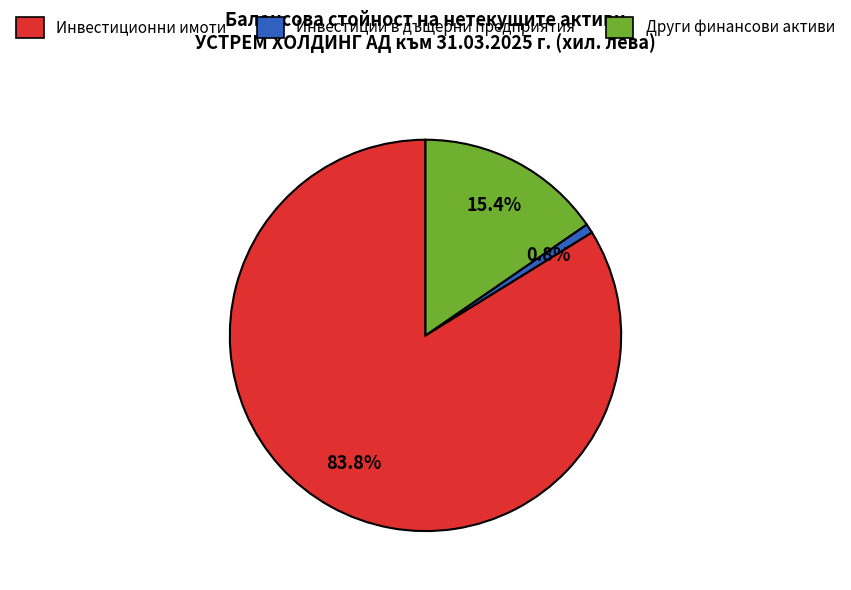

Does any single category account for the majority?

Yes